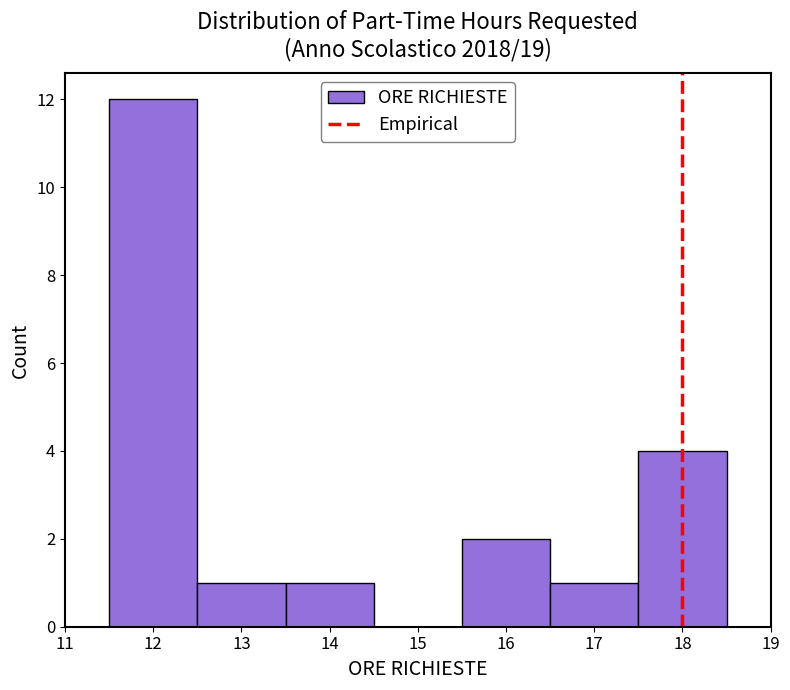

Which range on the x-axis has the tallest bar?

11.5 to 12.5